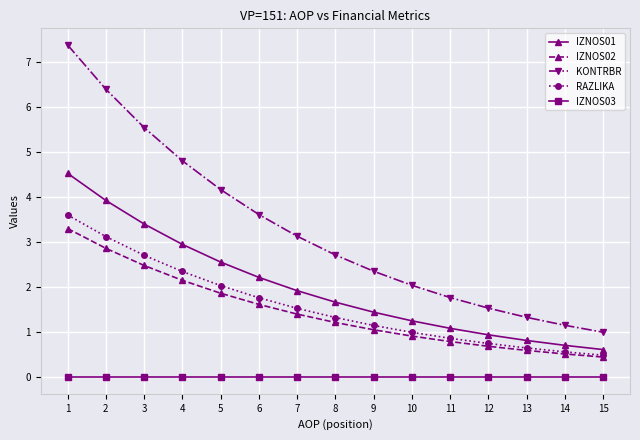

Reading left to right, extract all data points from this chart.

IZNOS01: 4.5	3.9	3.4	2.9	2.6	2.2	1.9	1.7	1.4	1.3	1.1	0.9	0.8	0.7	0.6
IZNOS02: 3.3	2.9	2.5	2.1	1.9	1.6	1.4	1.2	1.1	0.9	0.8	0.7	0.6	0.5	0.4
KONTRBR: 7.4	6.4	5.5	4.8	4.2	3.6	3.1	2.7	2.4	2.0	1.8	1.5	1.3	1.2	1.0
RAZLIKA: 3.6	3.1	2.7	2.3	2.0	1.8	1.5	1.3	1.1	1.0	0.9	0.7	0.6	0.6	0.5
IZNOS03: 0.0	0.0	0.0	0.0	0.0	0.0	0.0	0.0	0.0	0.0	0.0	0.0	0.0	0.0	0.0